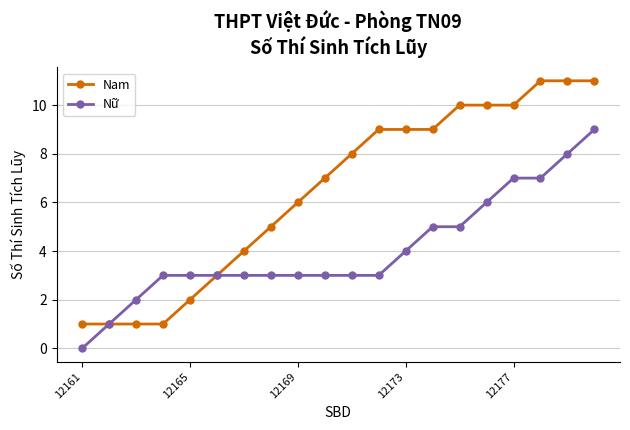

List the series in order of their overall mean, highest first.

Nam, Nữ